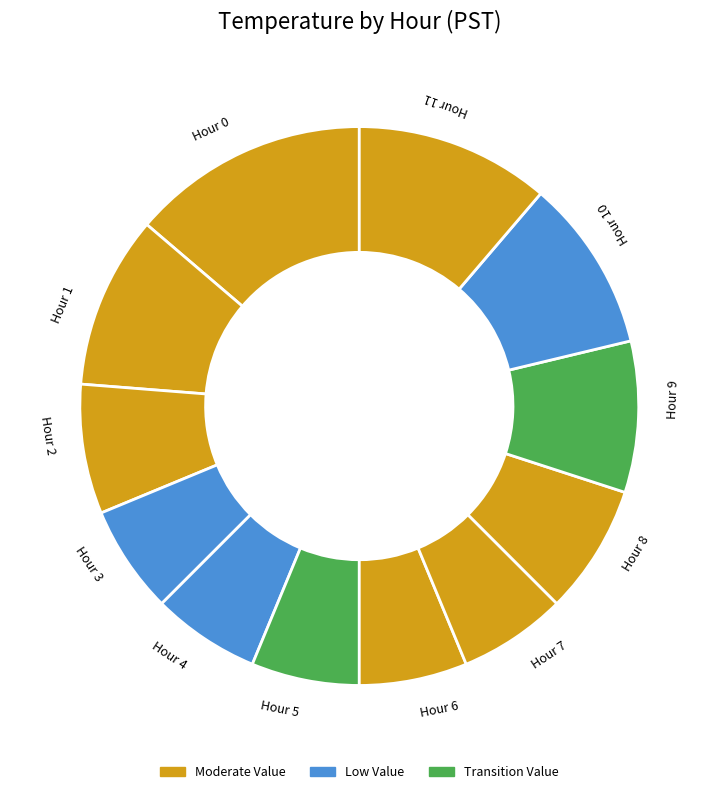

Is the sum of Hour 4 and Hour 7 greater than half?

No